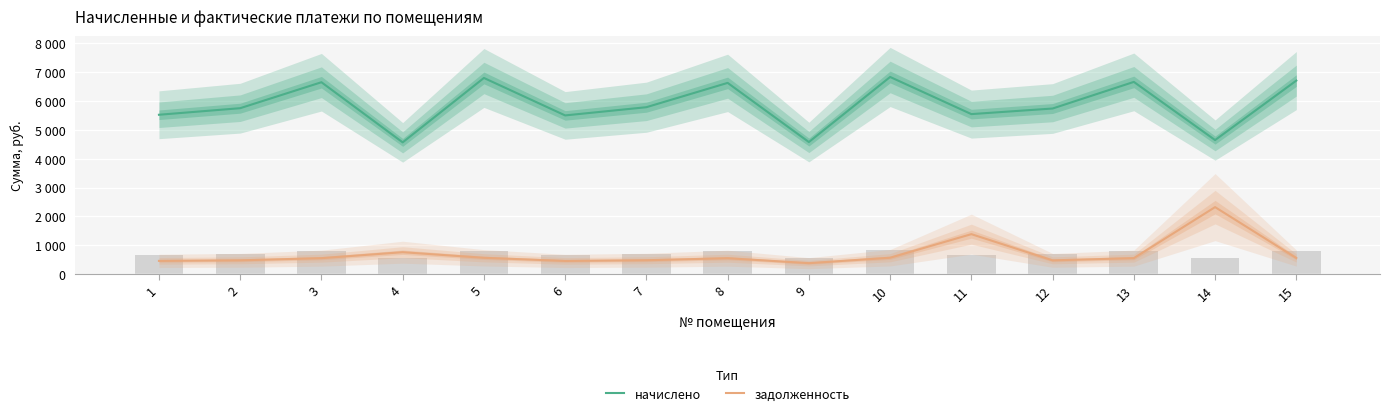

What is the lowest value of the начислено series?

4566.6